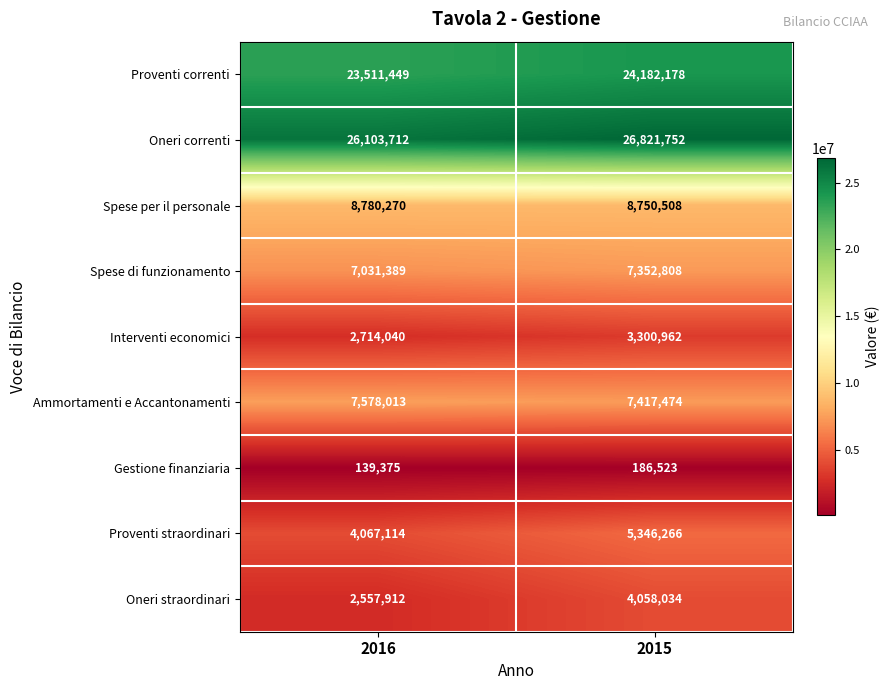

At which category does the chart reach its peak across all series?

2015